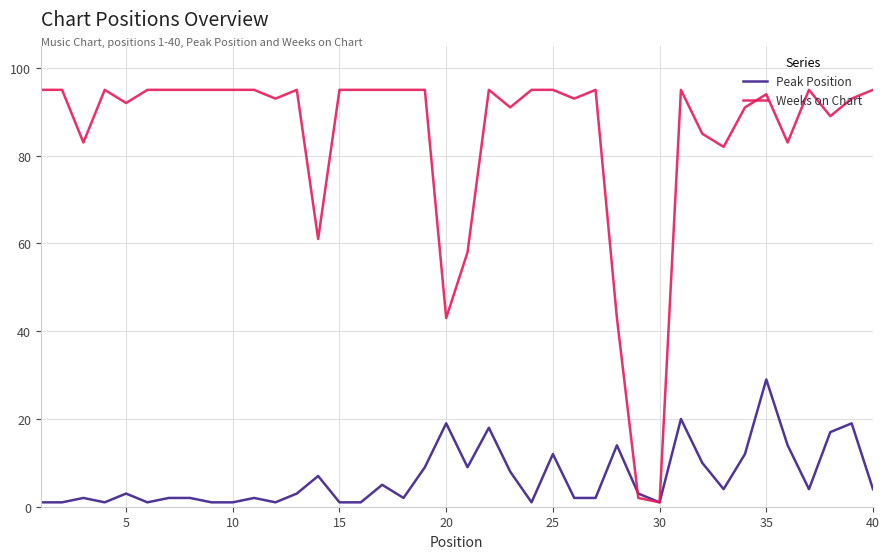

Which series has the widest spread of values?

Weeks on Chart